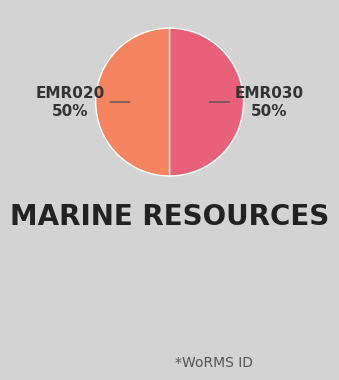

To the nearest percent, what is the average slice percentage?

50%